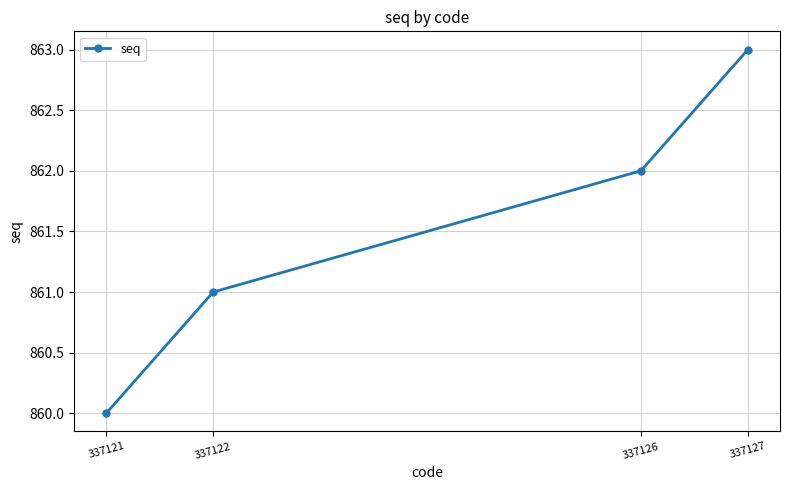

The value at 337127 is 863. True or false?

True